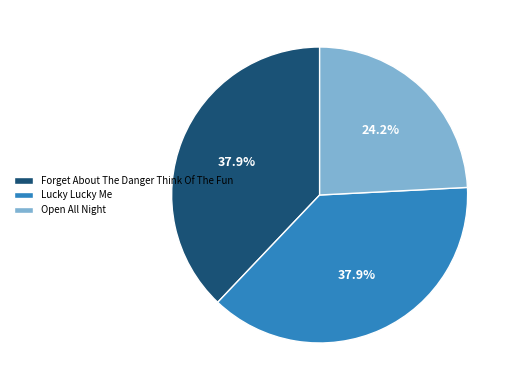

Is the sum of Open All Night and Lucky Lucky Me greater than half?

Yes